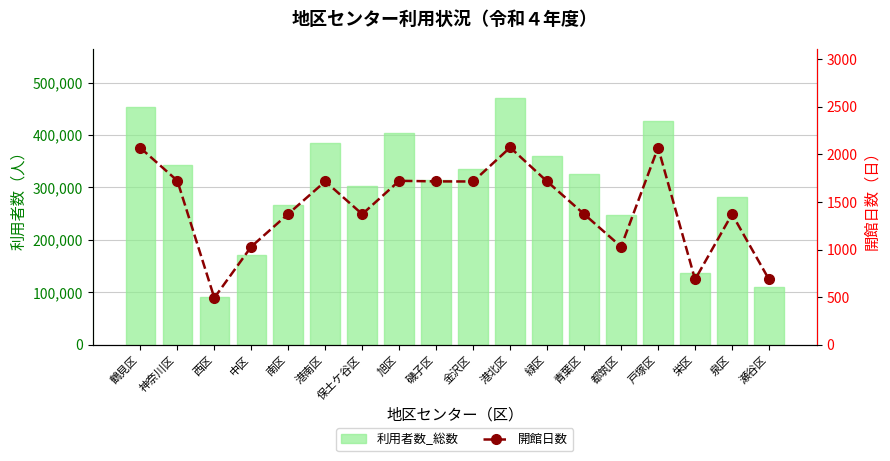

Reading right to left, extract all data points from this chart.

利用者数_総数: 瀬谷区=109469	泉区=281993	栄区=136064	戸塚区=426310	都筑区=247543	青葉区=326082	緑区=359004	港北区=470207	金沢区=335988	磯子区=314026	旭区=402900	保土ケ谷区=302548	港南区=384198	南区=267333	中区=171434	西区=91727	神奈川区=342105	鶴見区=452861
開館日数: 瀬谷区=686	泉区=1372	栄区=686	戸塚区=2071	都筑区=1030	青葉区=1372	緑区=1715	港北区=2072	金沢区=1715	磯子区=1716	旭区=1722	保土ケ谷区=1372	港南区=1716	南区=1375	中区=1031	西区=493	神奈川区=1723	鶴見区=2068